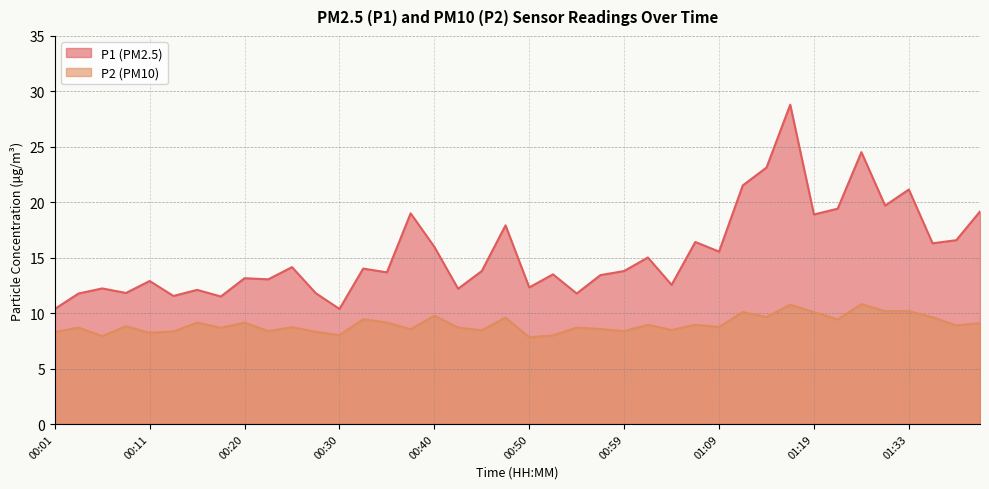

What are all the series names shown in the legend?

P1, P2